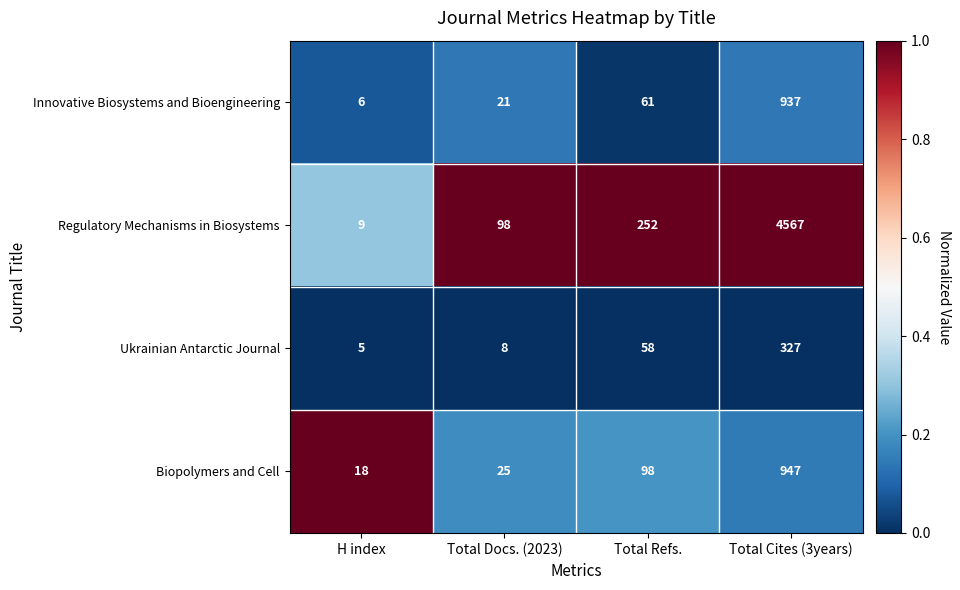

Which label corresponds to the largest value in the chart?

Total Cites (3years)